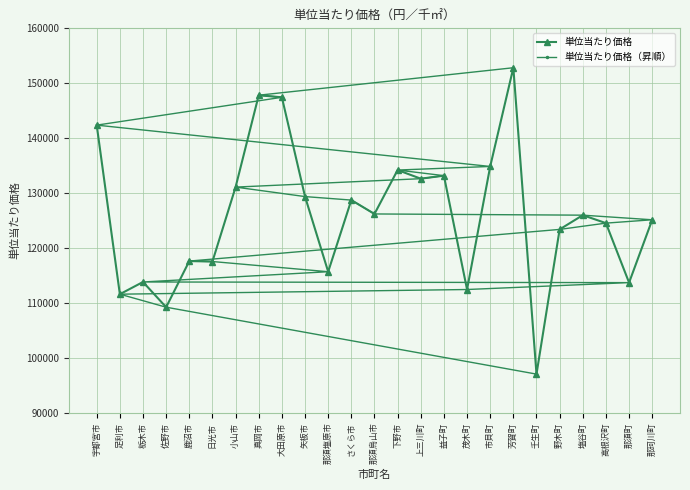

What is the greatest value displayed?

152823